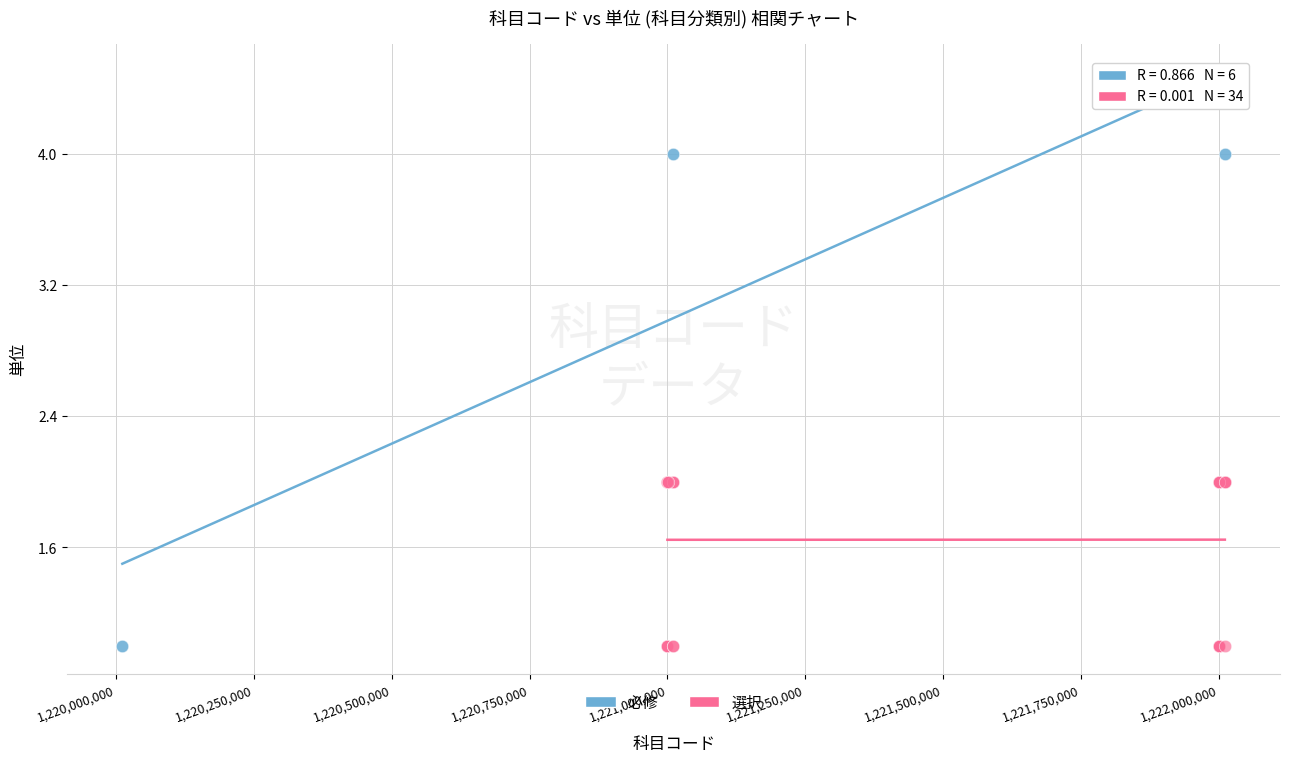

Which series contains the highest Y value?

必修